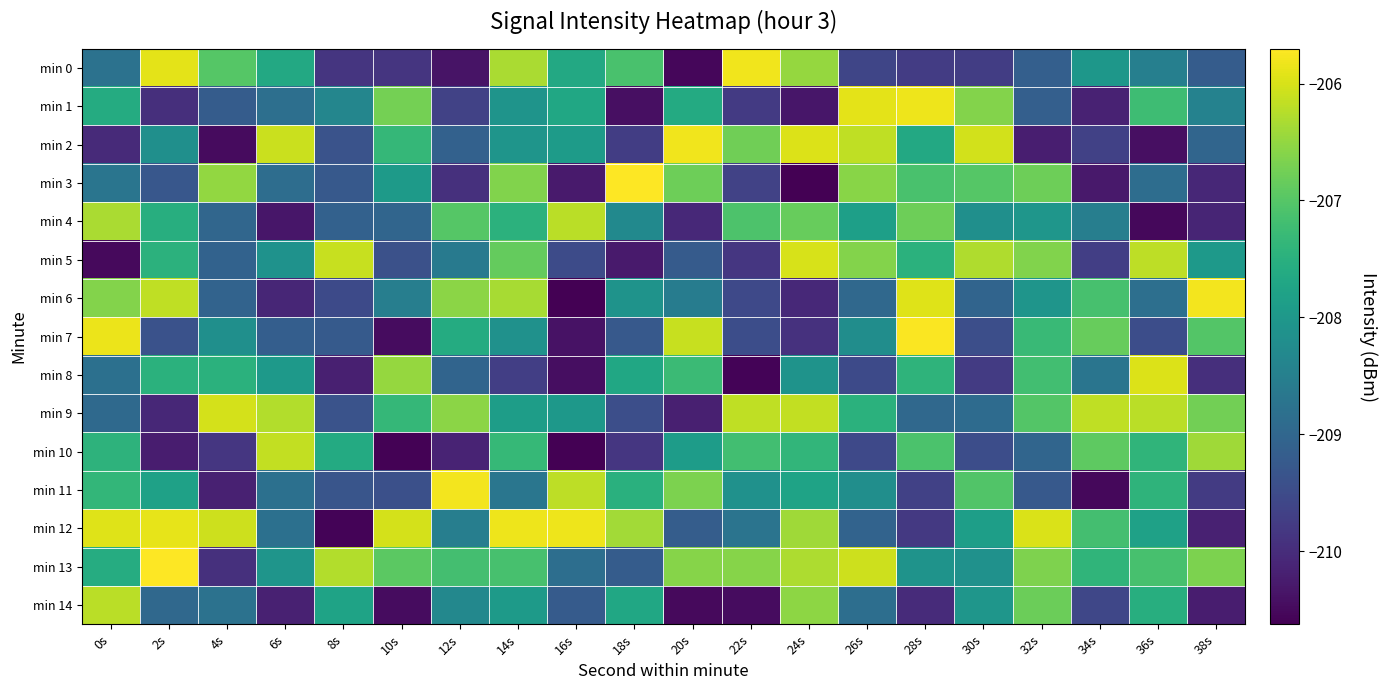

Which series changed the most between 12s and 26s?

min 1